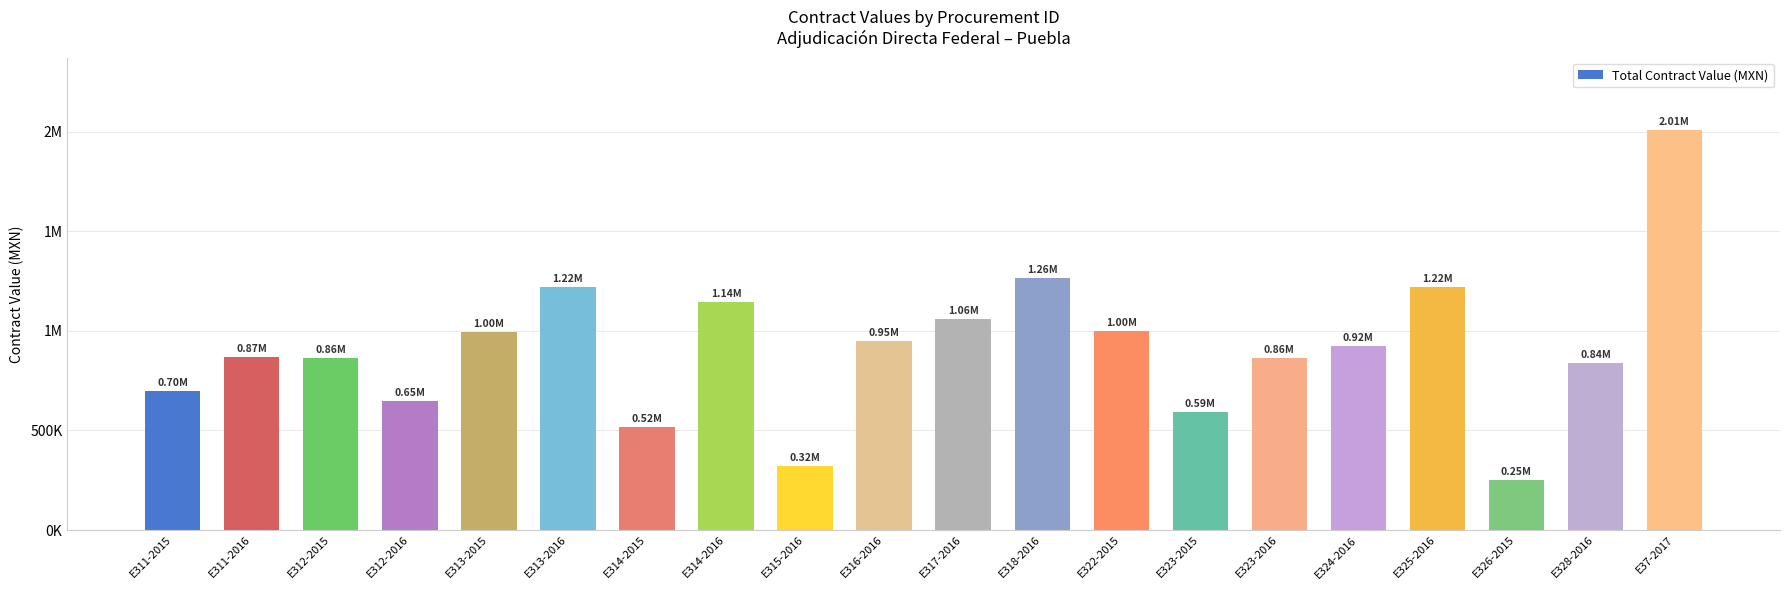

Which label corresponds to the smallest value in the chart?

E326-2015